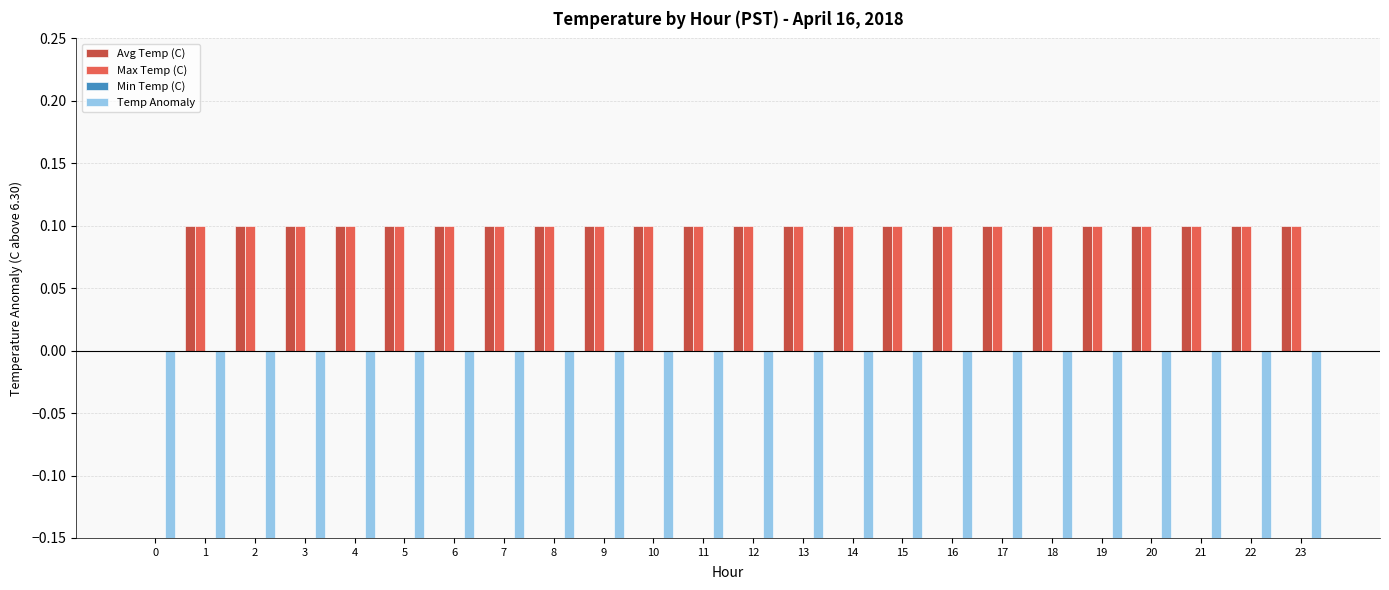

What is the sum of the Avg Temp (C) values at 23 and 4?

0.2